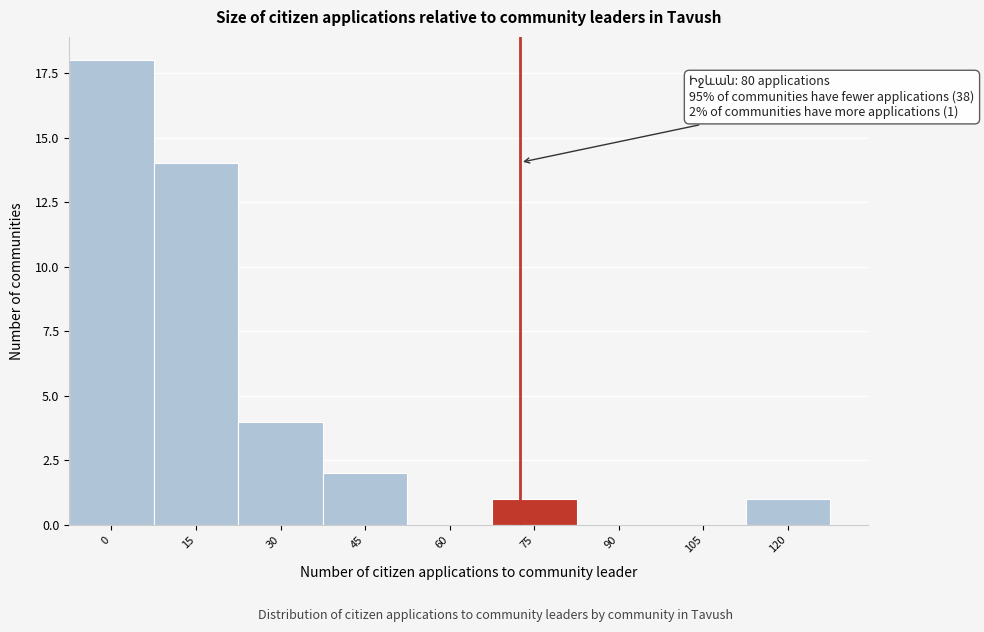

Reading left to right, list all the values displayed in this chart.

0=18	15=14	30=4	45=2	60=0	75=1	90=0	105=0	120=1